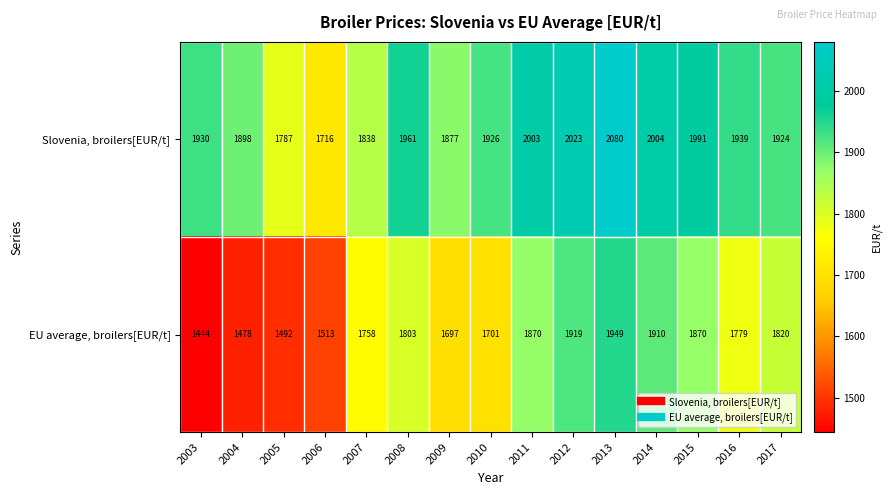

True or false: EU average, broilers[EUR/t] has a value of 1803 at 2008.

True